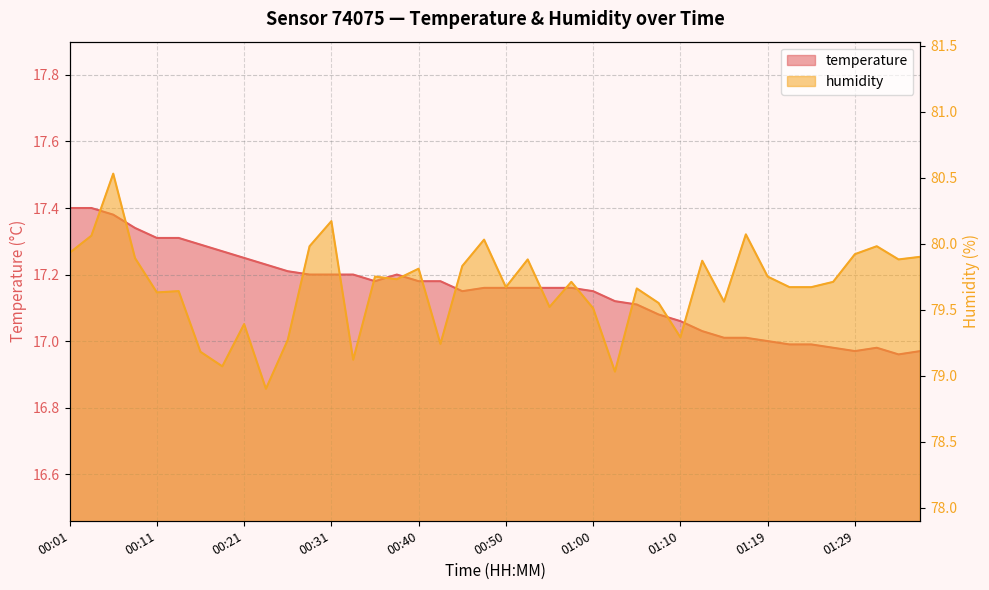

At which label does humidity reach its minimum?

00:23